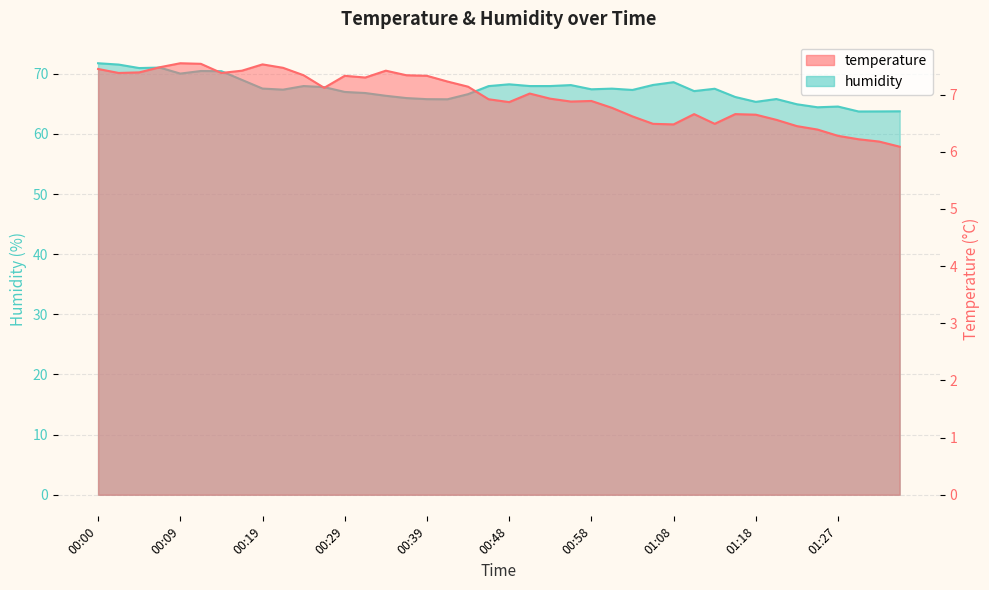

True or false: humidity and temperature cross at least once.

False